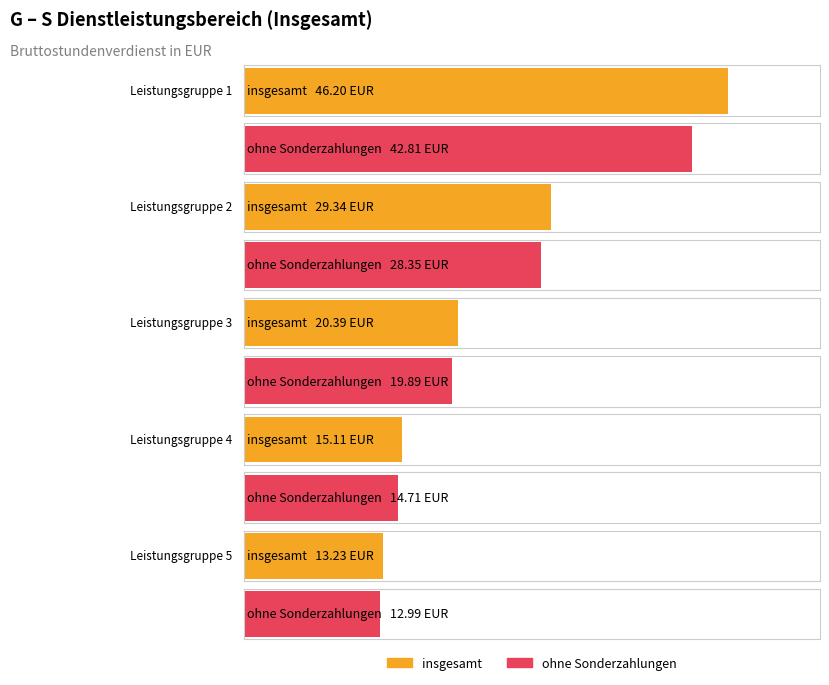

Is it true that ohne Sonderzahlungen equals 42.8 at Leistungsgruppe 1?

True